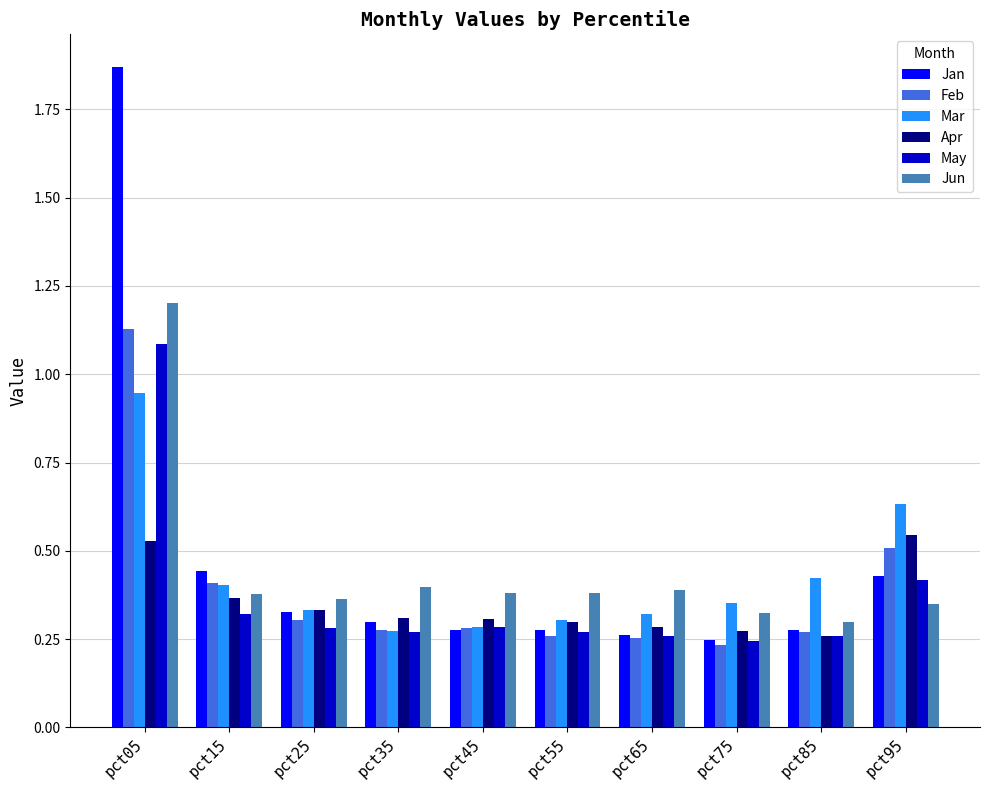

What is the sum of all Jun values?

4.5